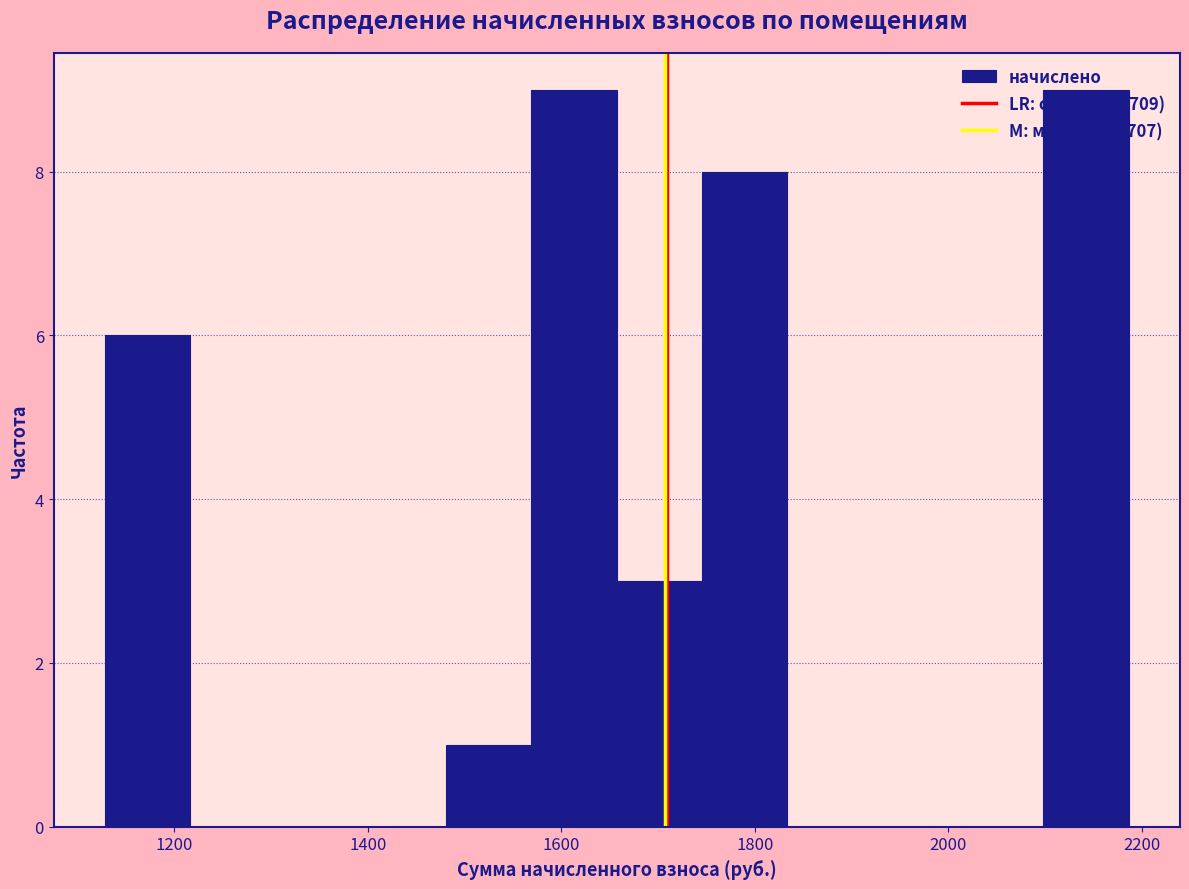

Reading left to right, transcribe this chart: for each bar, give the range it covers on the x-axis and its height. Neither the bar edges nor the heights are printed on the chart, so give them approximately, as read against the axes.

1120 to 1220: 6
1220 to 1300: 0
1300 to 1400: 0
1400 to 1480: 0
1480 to 1560: 1
1560 to 1660: 9
1660 to 1740: 3
1740 to 1840: 8
1840 to 1920: 0
1920 to 2020: 0
2020 to 2100: 0
2100 to 2180: 9